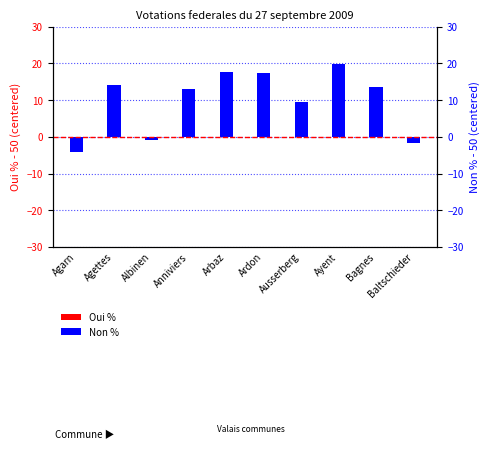

Which series has the largest total across all categories?

Oui %